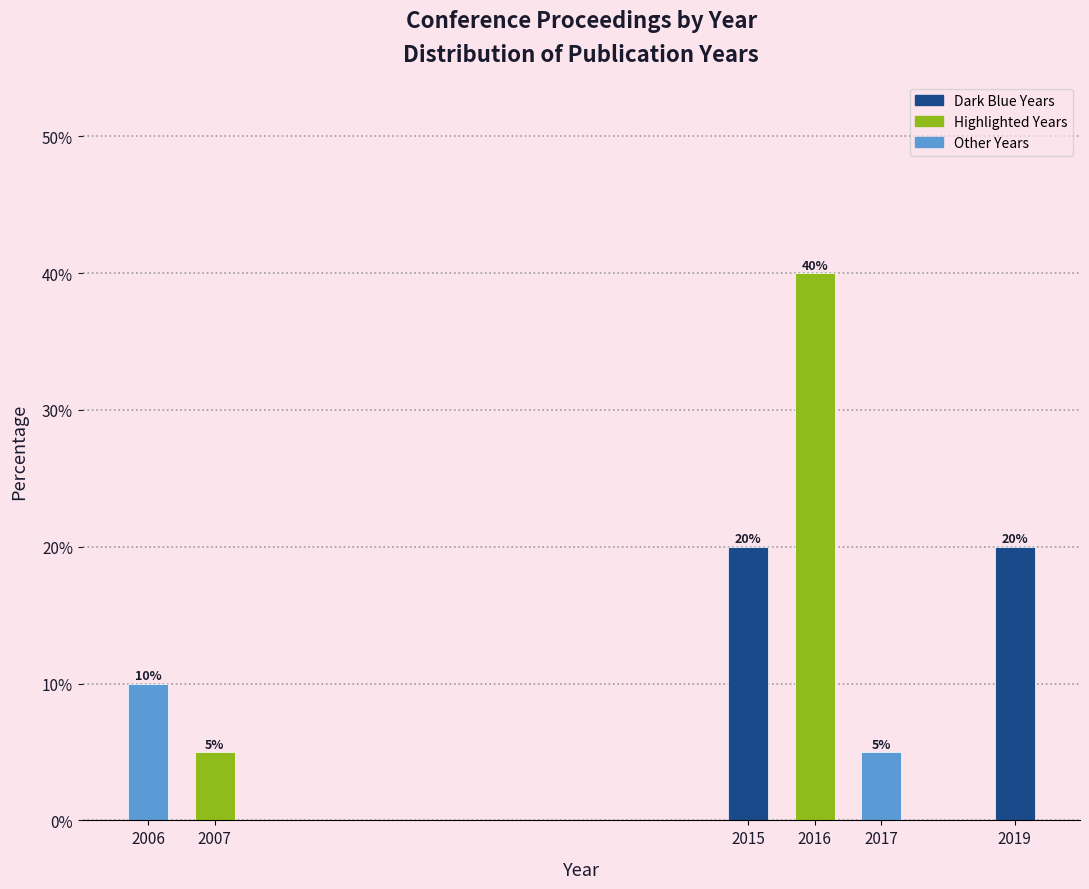

Reading left to right, what are all the values shown in this chart?

2006=10	2007=5	2015=20	2016=40	2017=5	2019=20